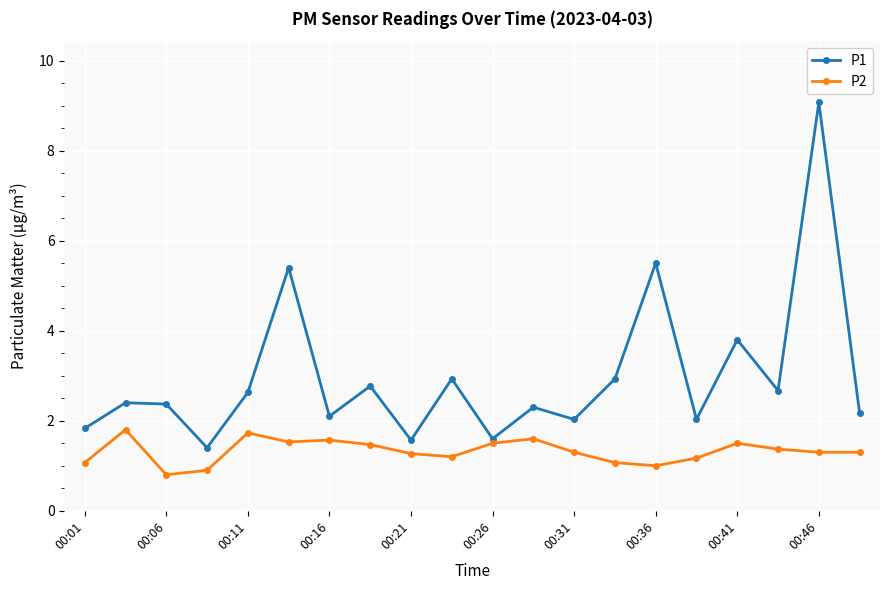

What is the value of the P1 point at the 15th from the left?

5.5